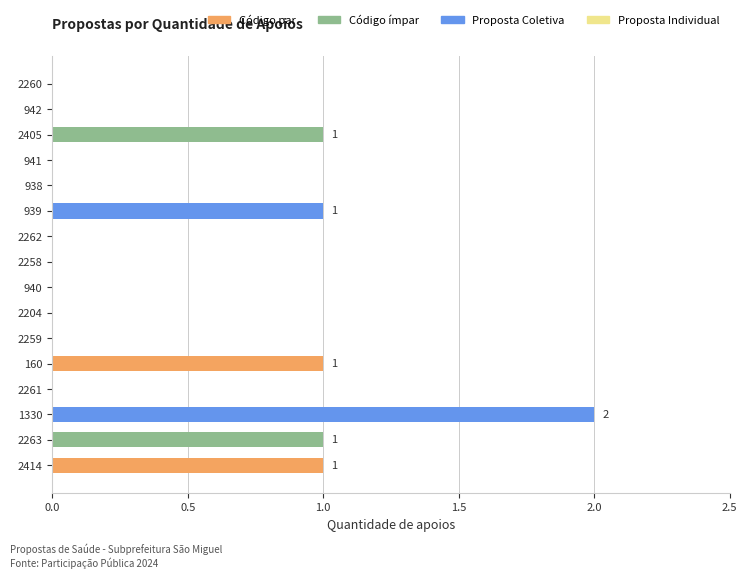

The chart shows a value of -1 at 938. True or false?

False